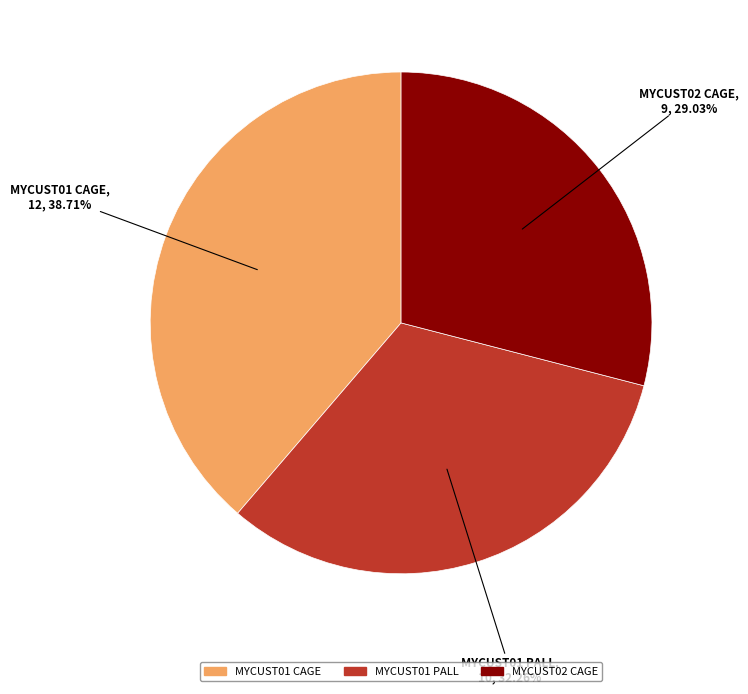

To the nearest percent, what is the difference between the largest and smallest slice percentages?

10%